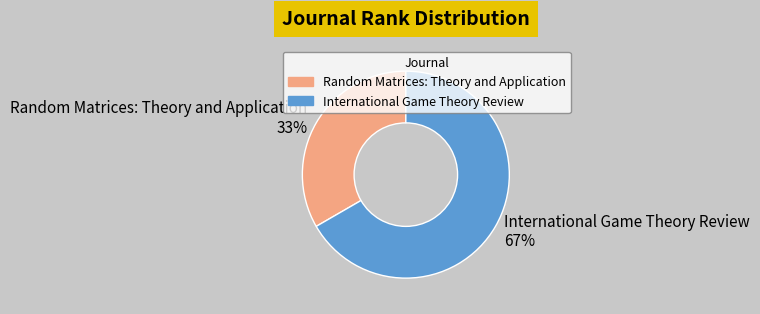

Rank the categories by value from lowest to highest.

Random Matrices: Theory and Application, International Game Theory Review